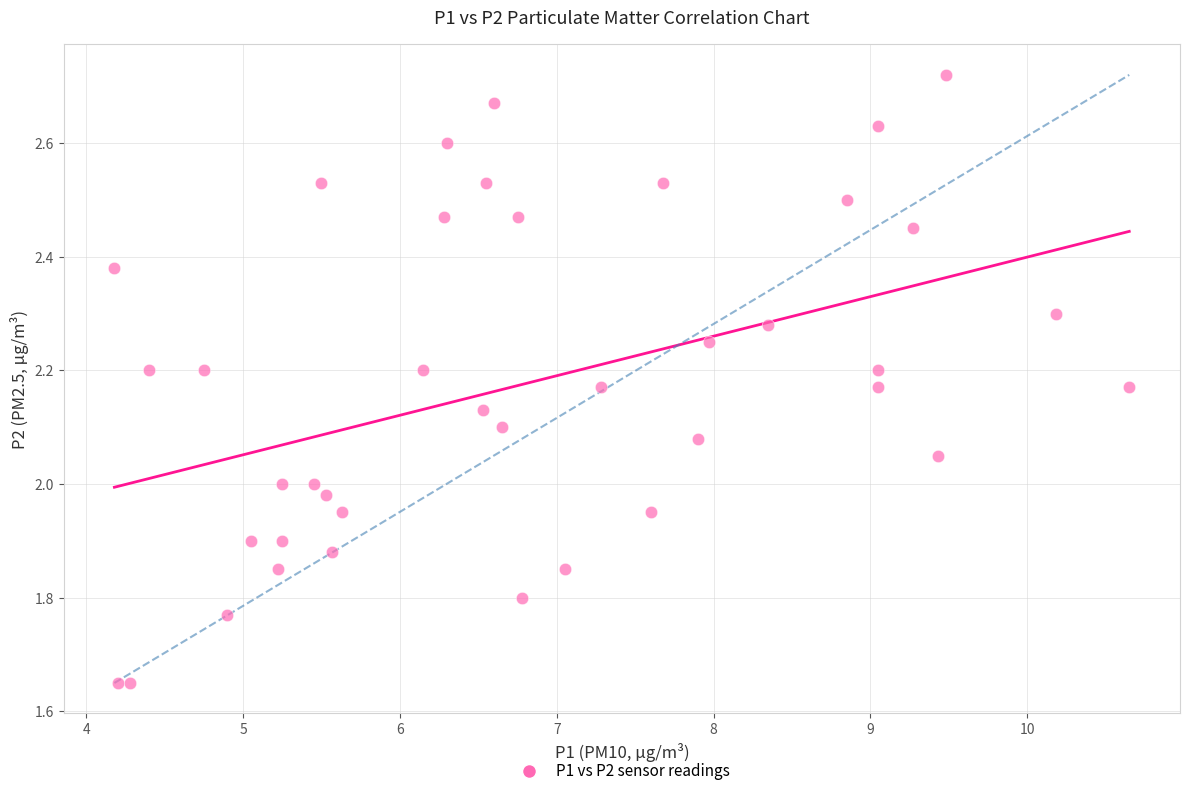

What is the range of Y values (max minus min)?

1.1